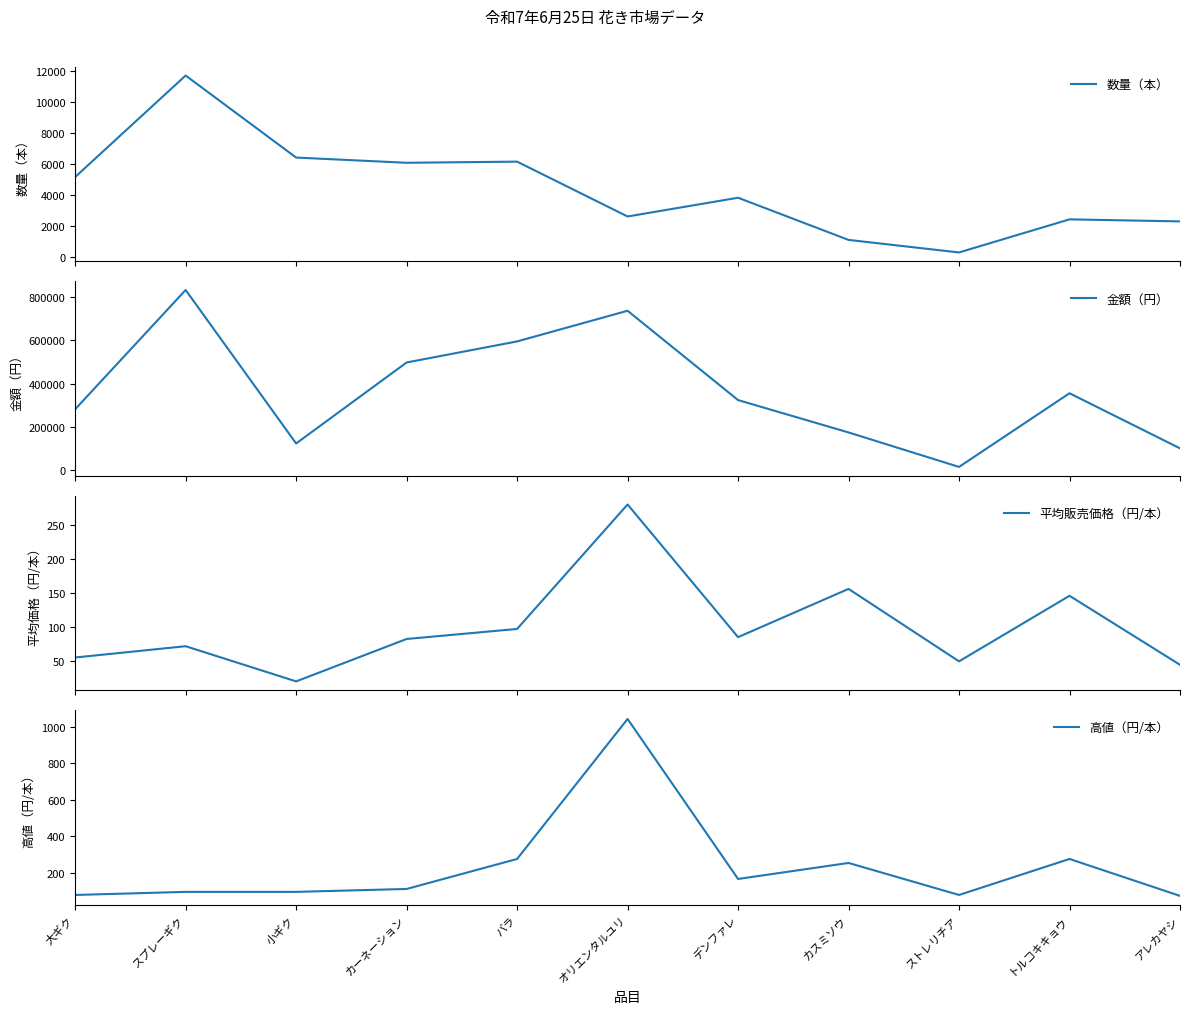

True or false: 高値（円/本） has a value of 172.5 at カスミソウ.

False